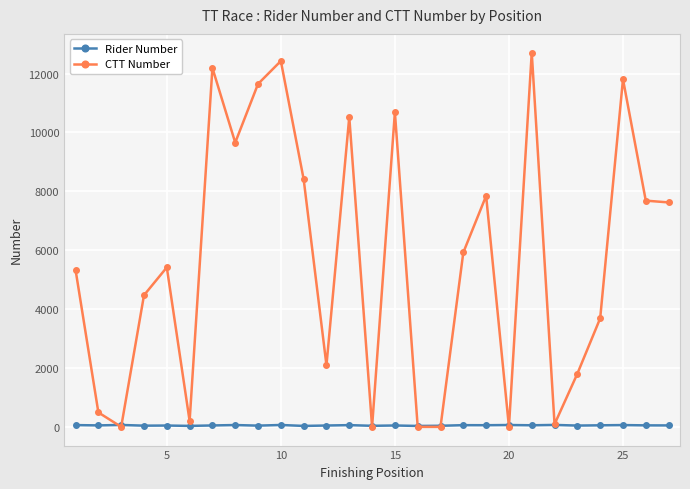

Which series has the largest range (max minus min)?

CTT Number